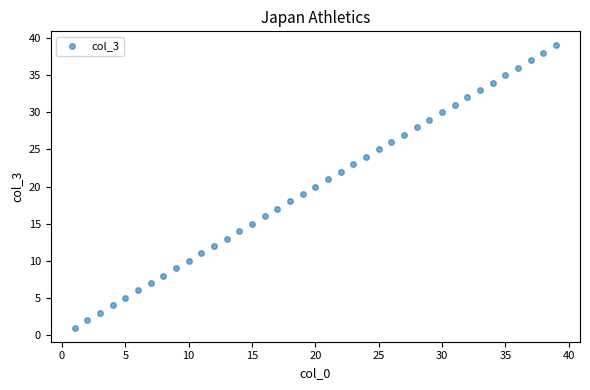

What is the range of X values (max minus min)?

38